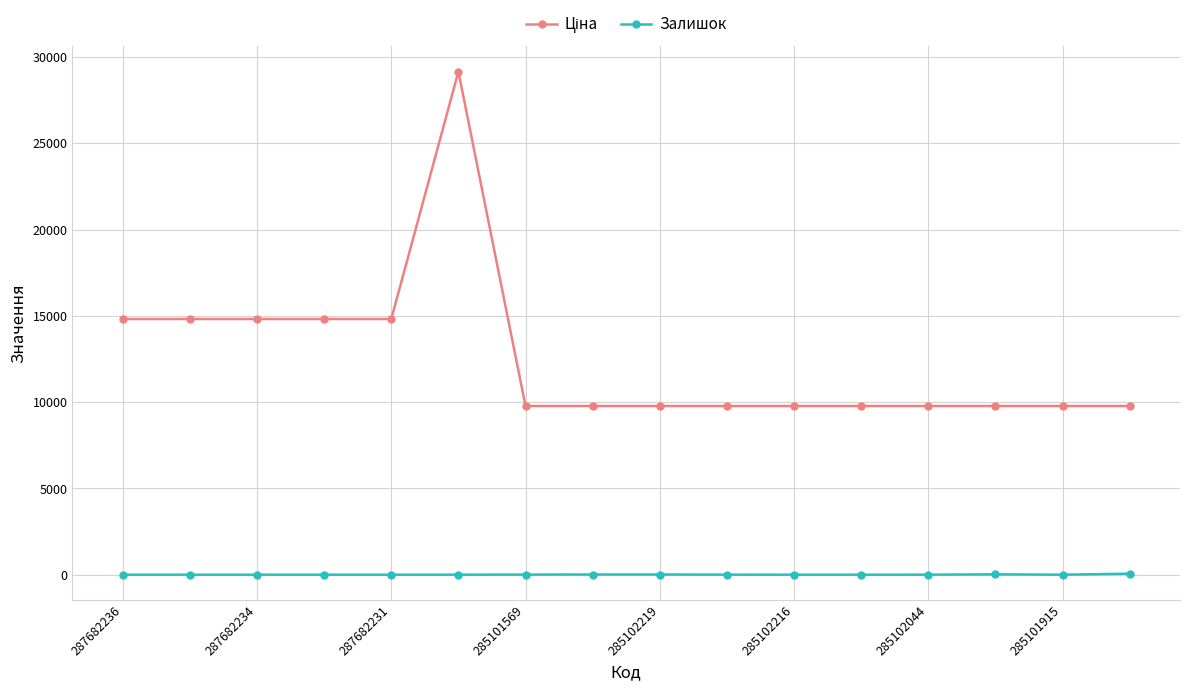

At how many categories does at least one series exceed 6241?

16